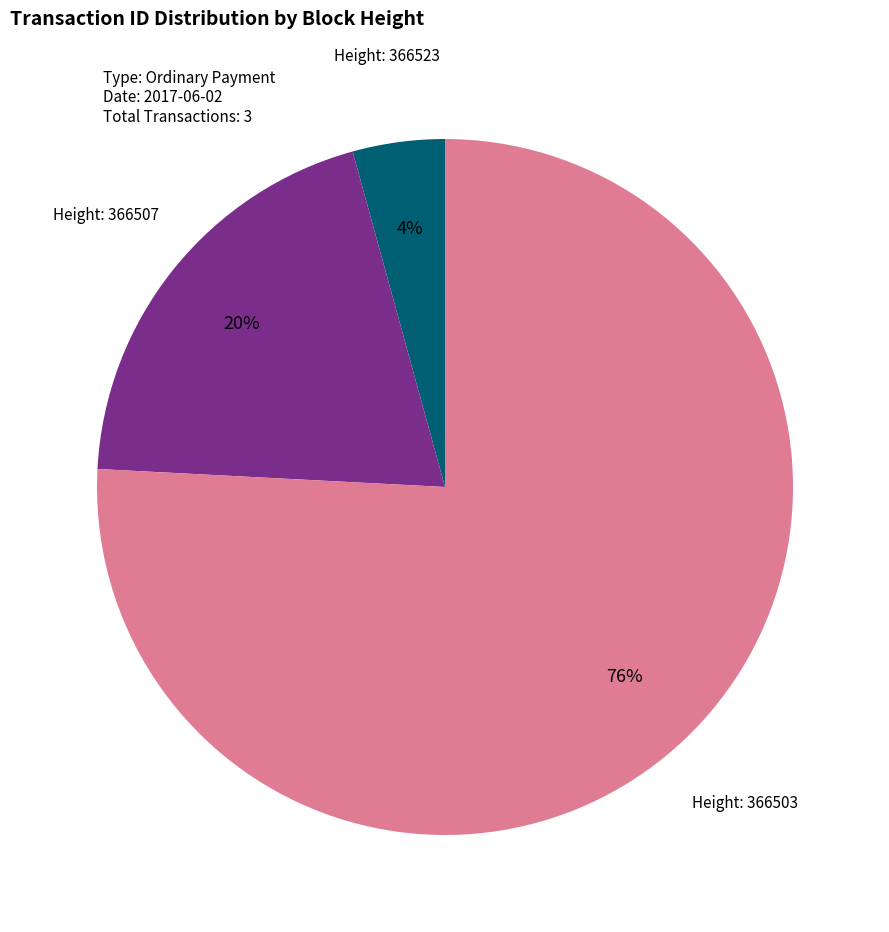

Is there any slice that represents more than half of the pie?

Yes